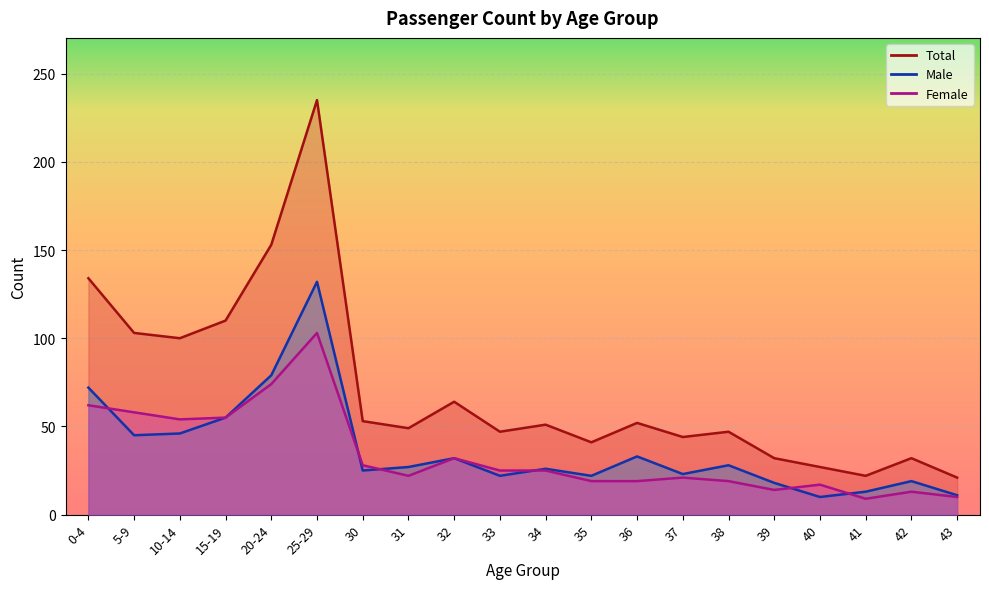

Which has a higher value, 25-29 or 40?

25-29